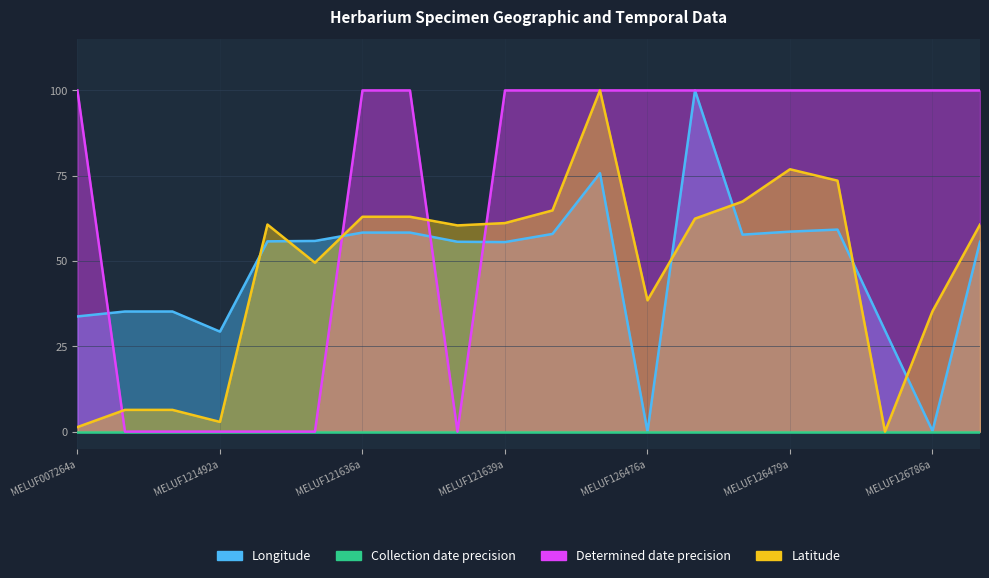

What is the label of the 9th point from the right?

MELUF125833a